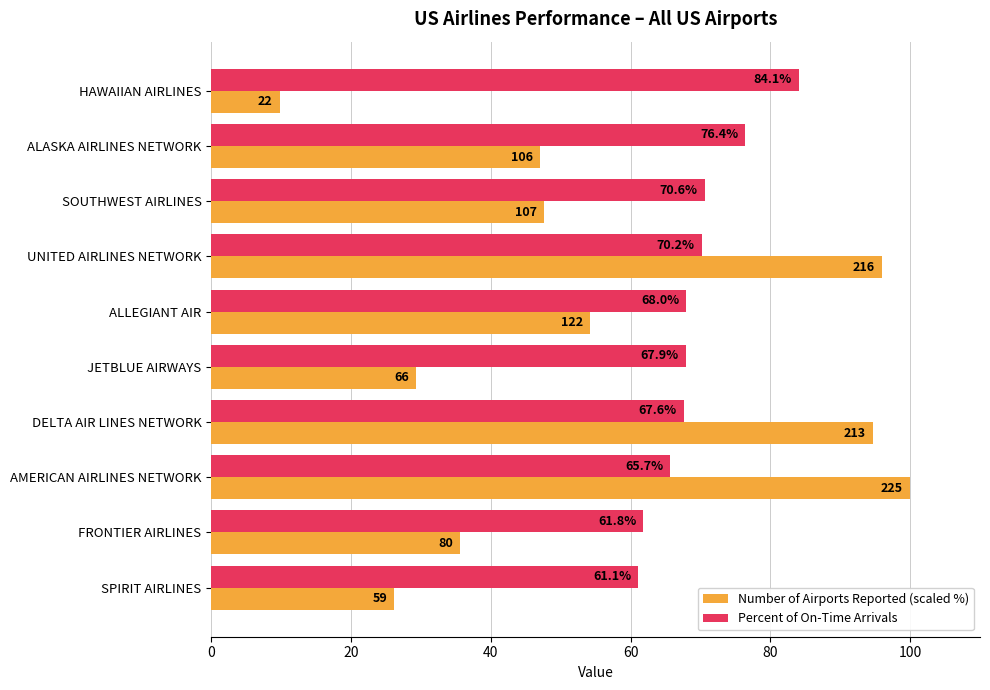

At how many categories does at least one series exceed 69?

6